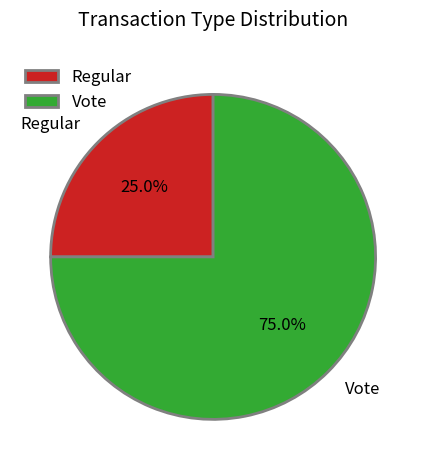

How many segments does this pie chart have?

2